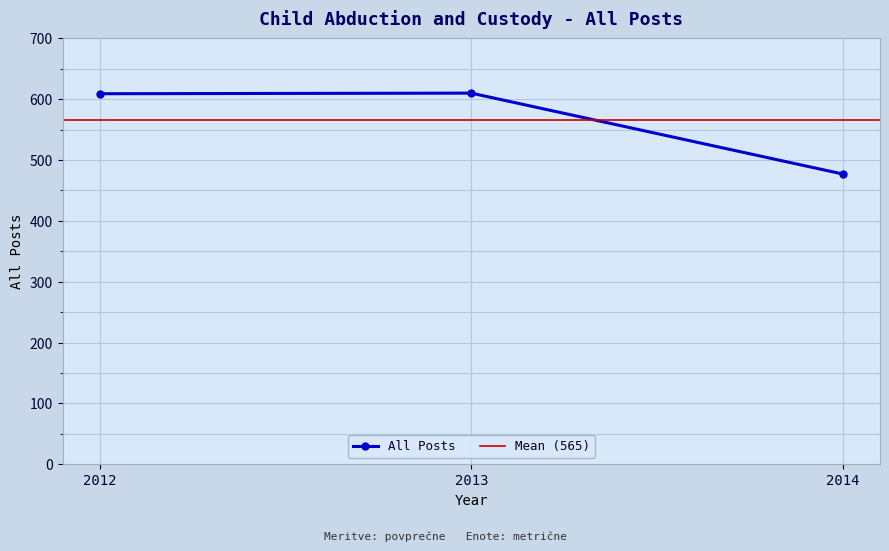

How many lines are shown in the chart?

1